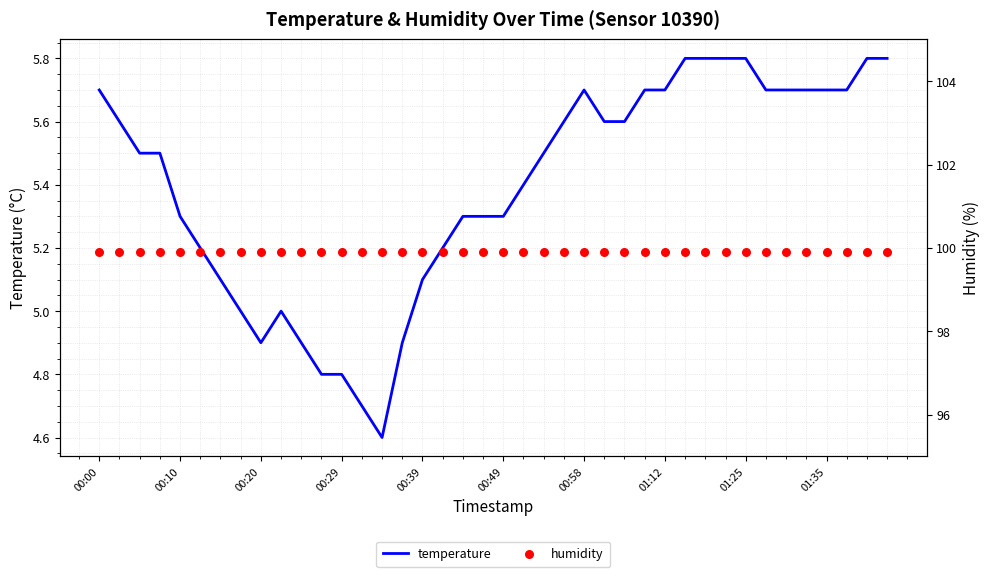

Which series has the largest total across all categories?

humidity